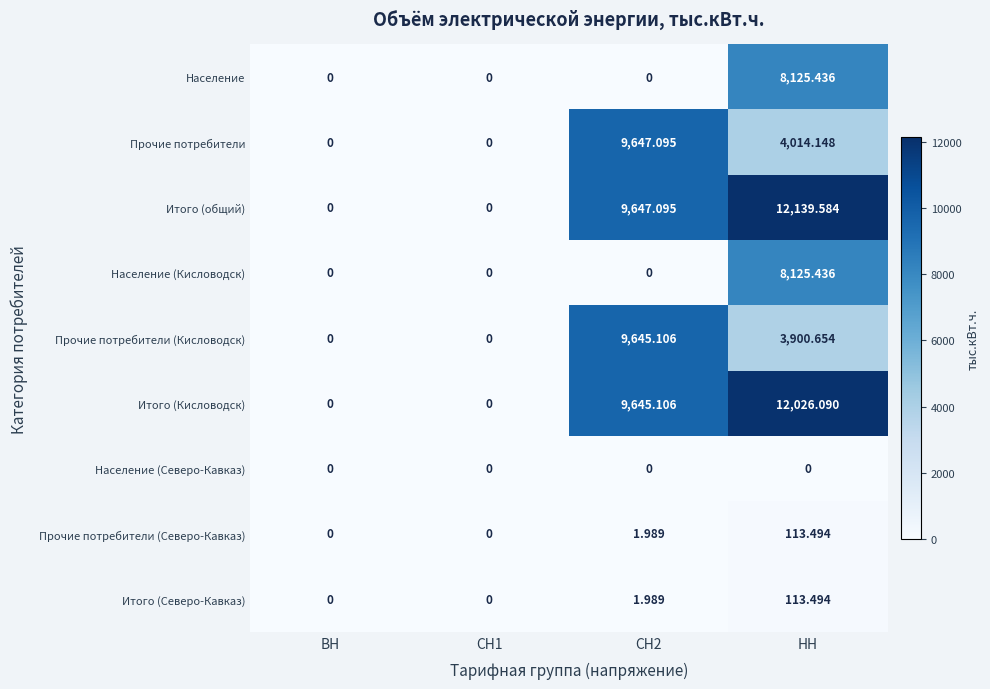

Which label corresponds to the largest value in the chart?

НН